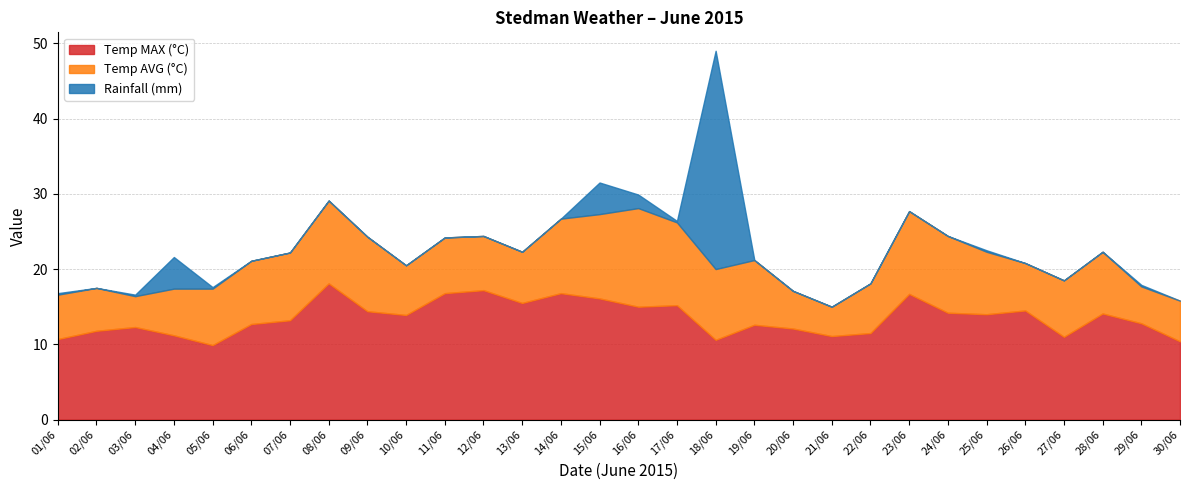

At which label does Temp AVG (°C) reach its minimum?

21/06